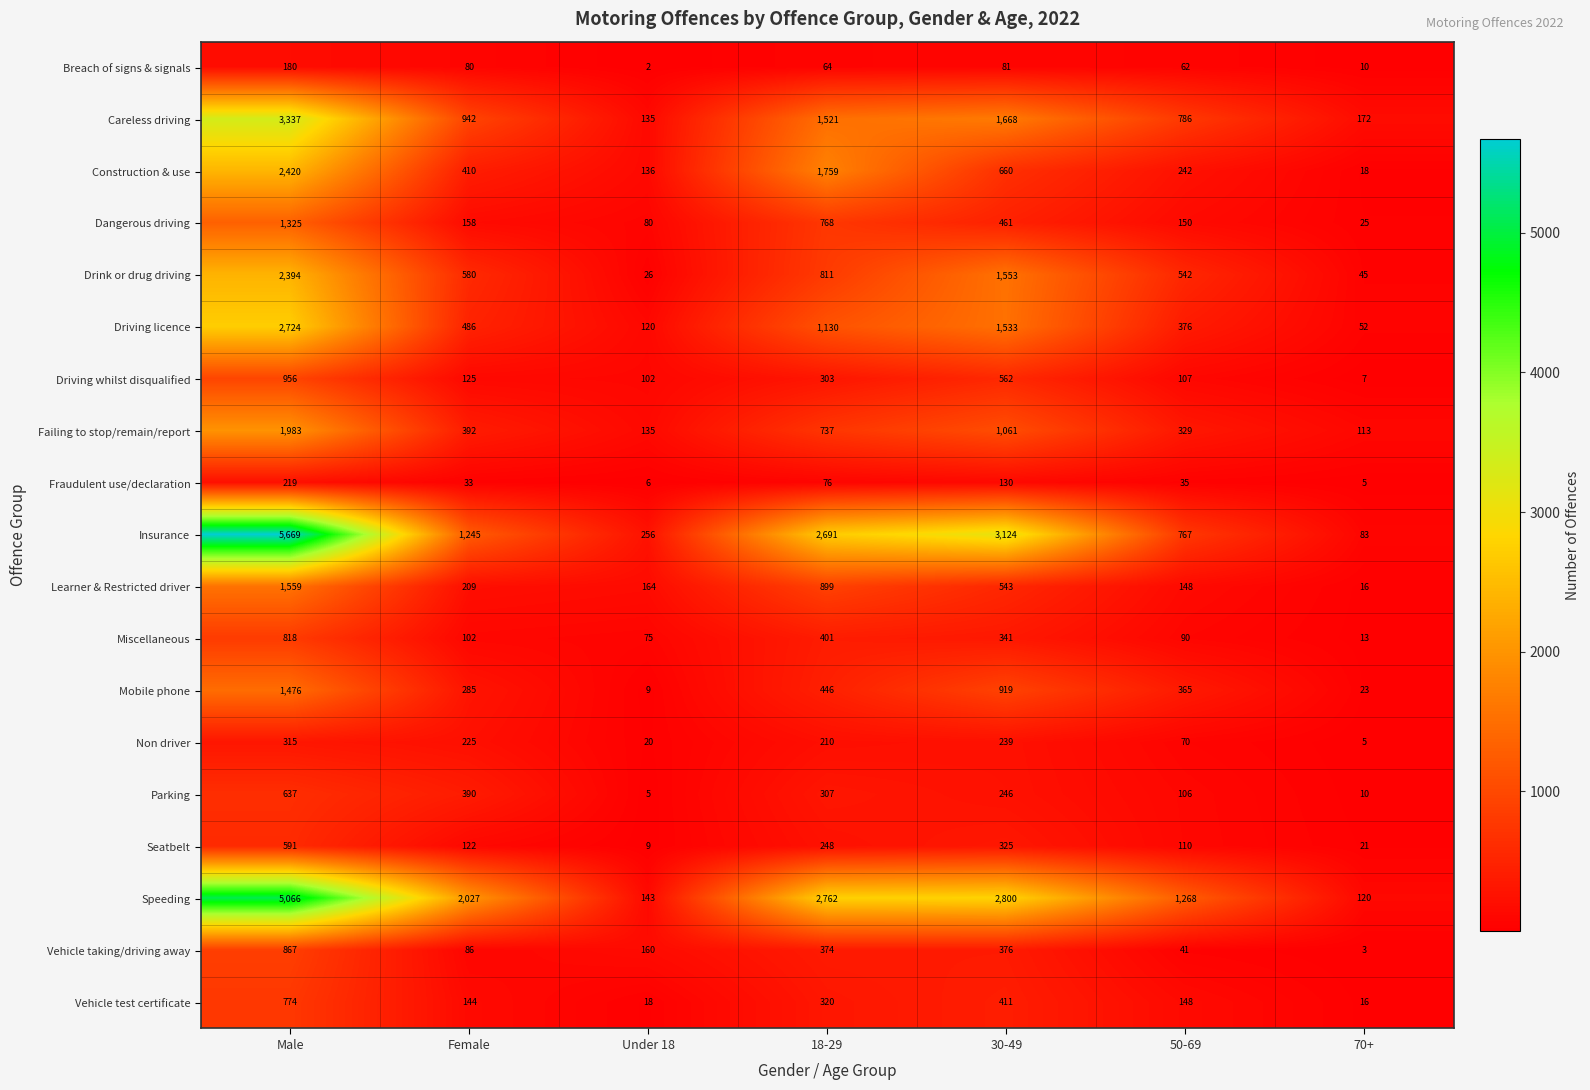

Which series changed the most between Male and Female?

Insurance